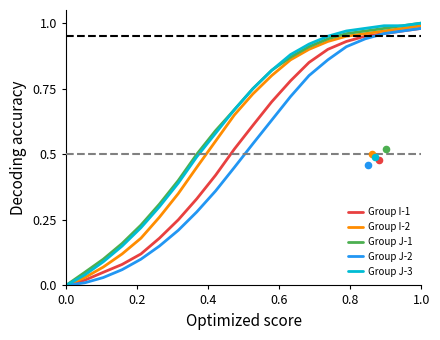

Is the value of Group J-2 at 0.4 greater than the value of Group J-3 at 19?

No